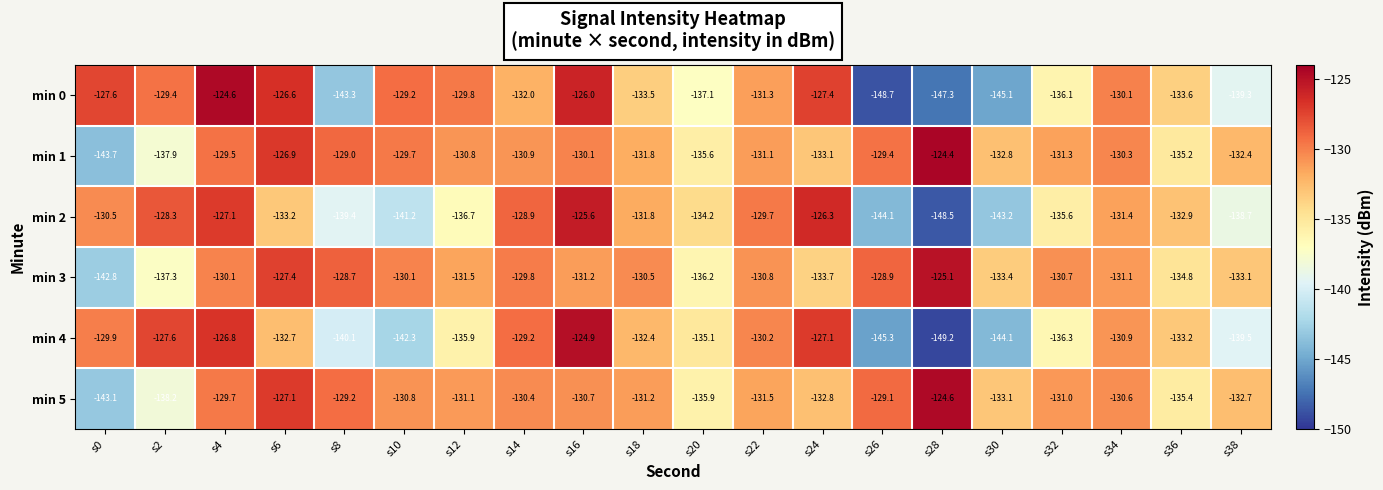

Rank the series at s38 from lowest to highest value.

min 4, min 0, min 2, min 3, min 5, min 1